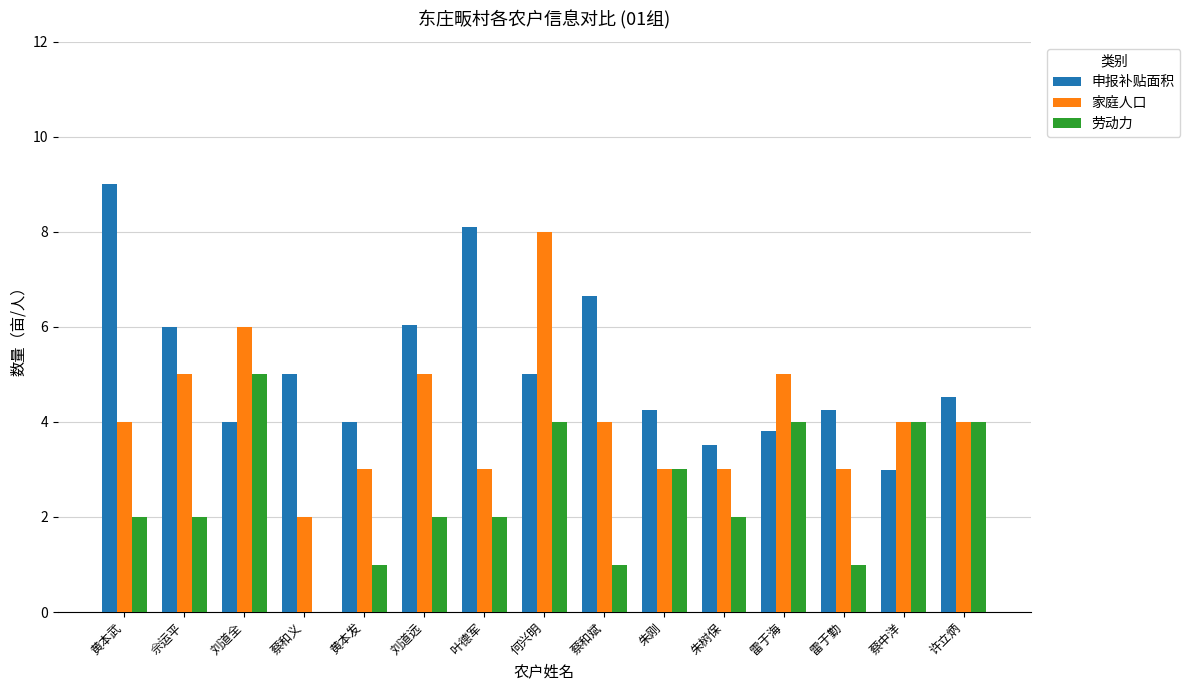

The value of 申报补贴面积 at 黄本发 is 5.7. True or false?

False